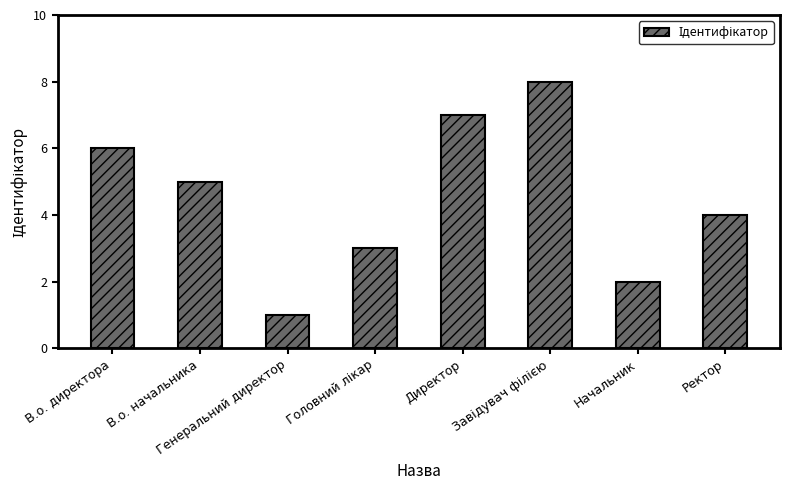

What is the maximum value shown in the chart?

8